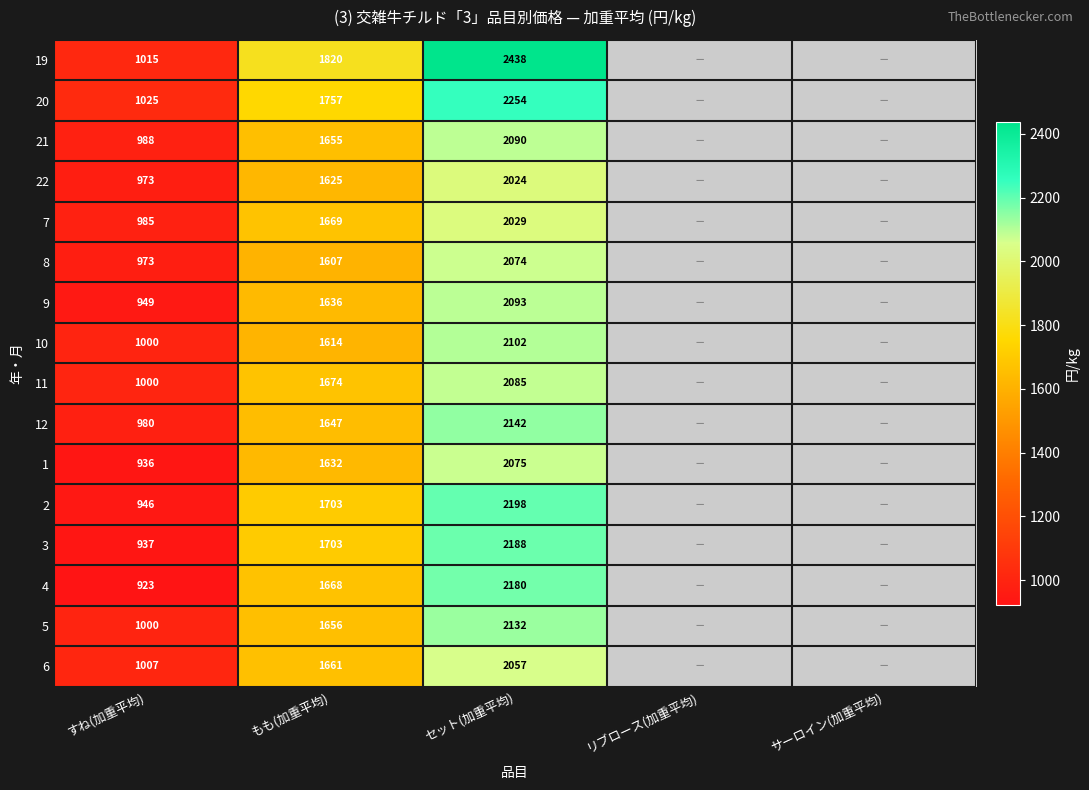

What is the difference between the highest and lowest values at もも(加重平均)?

213